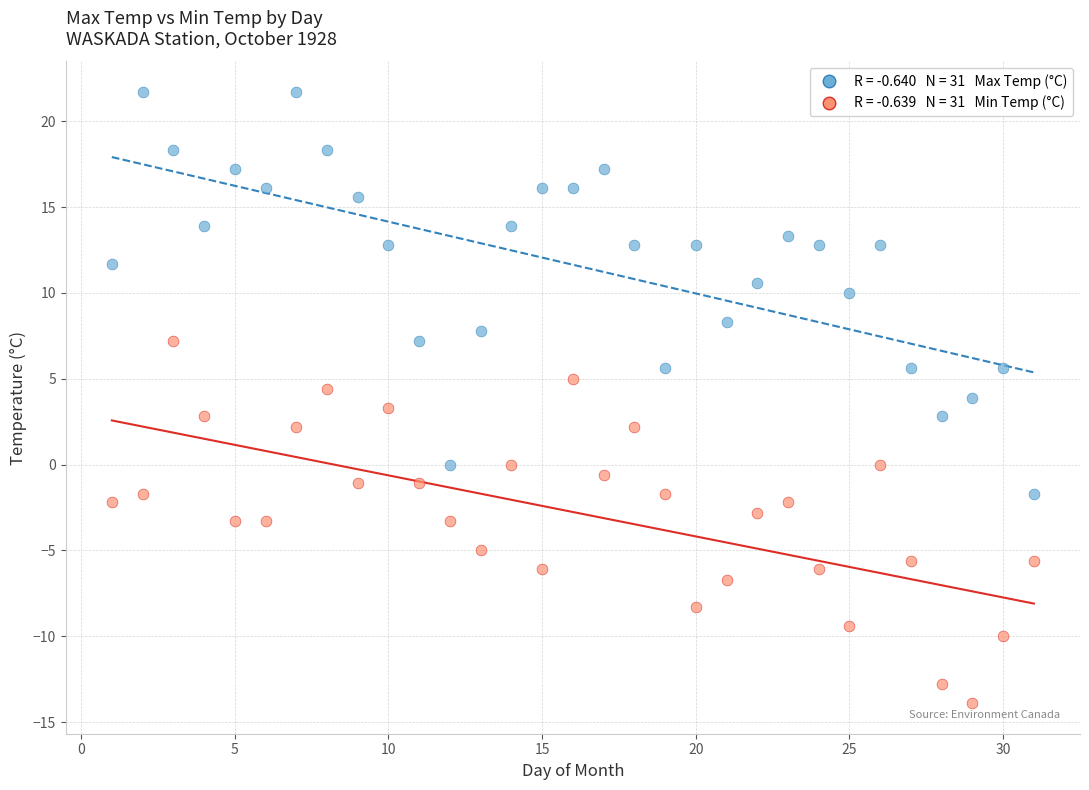

Across all data points, what is the range of Y values (max minus min)?

35.6